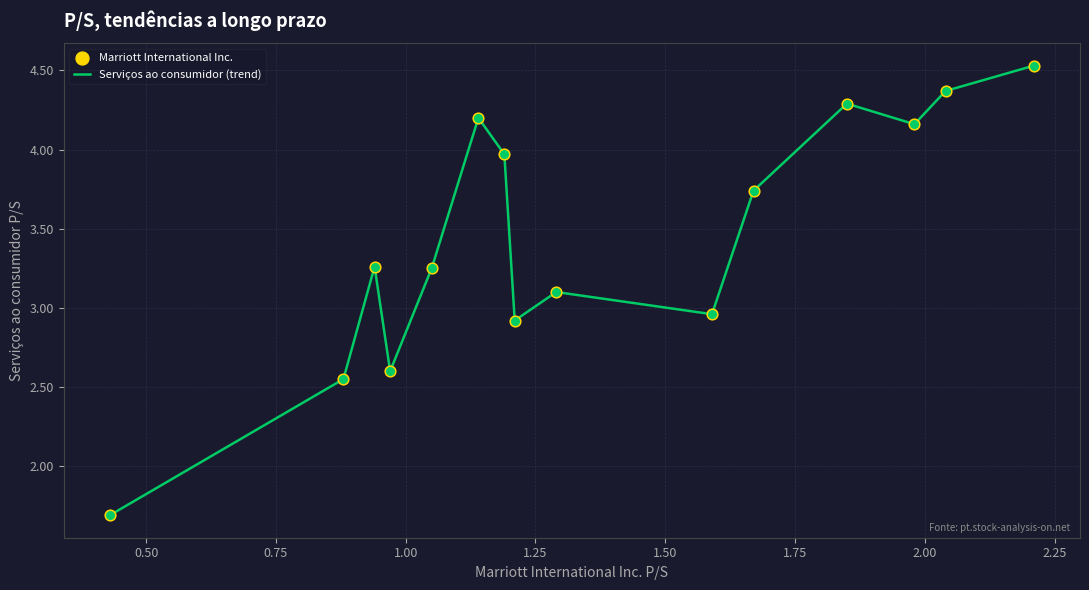

What is the greatest value displayed?

4.5